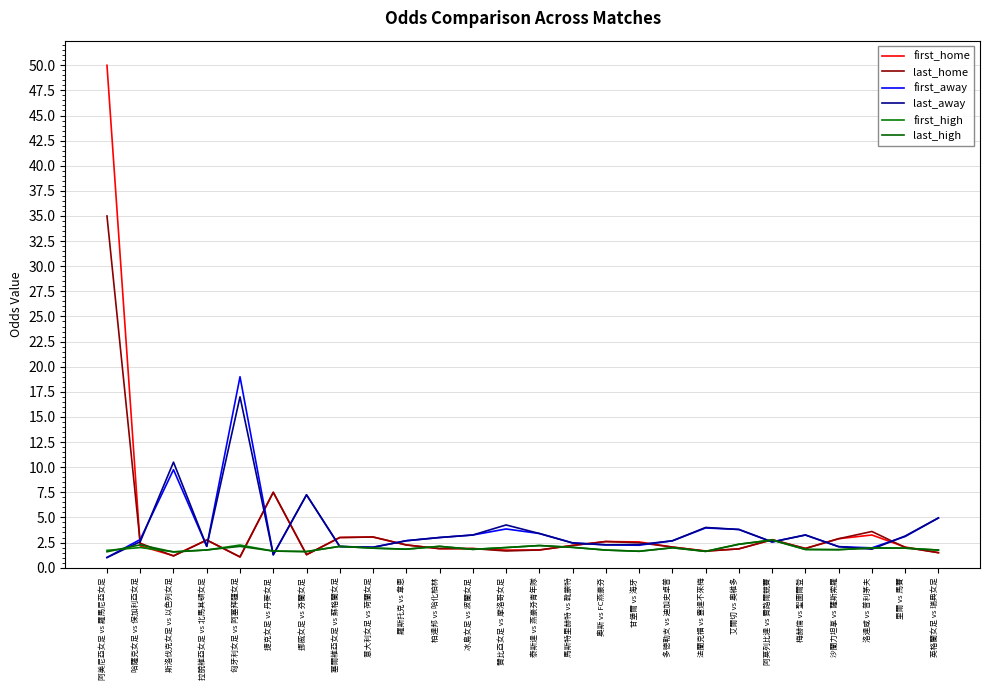

At which label is last_home closest to 18?

捷克女足 vs 丹麥女足